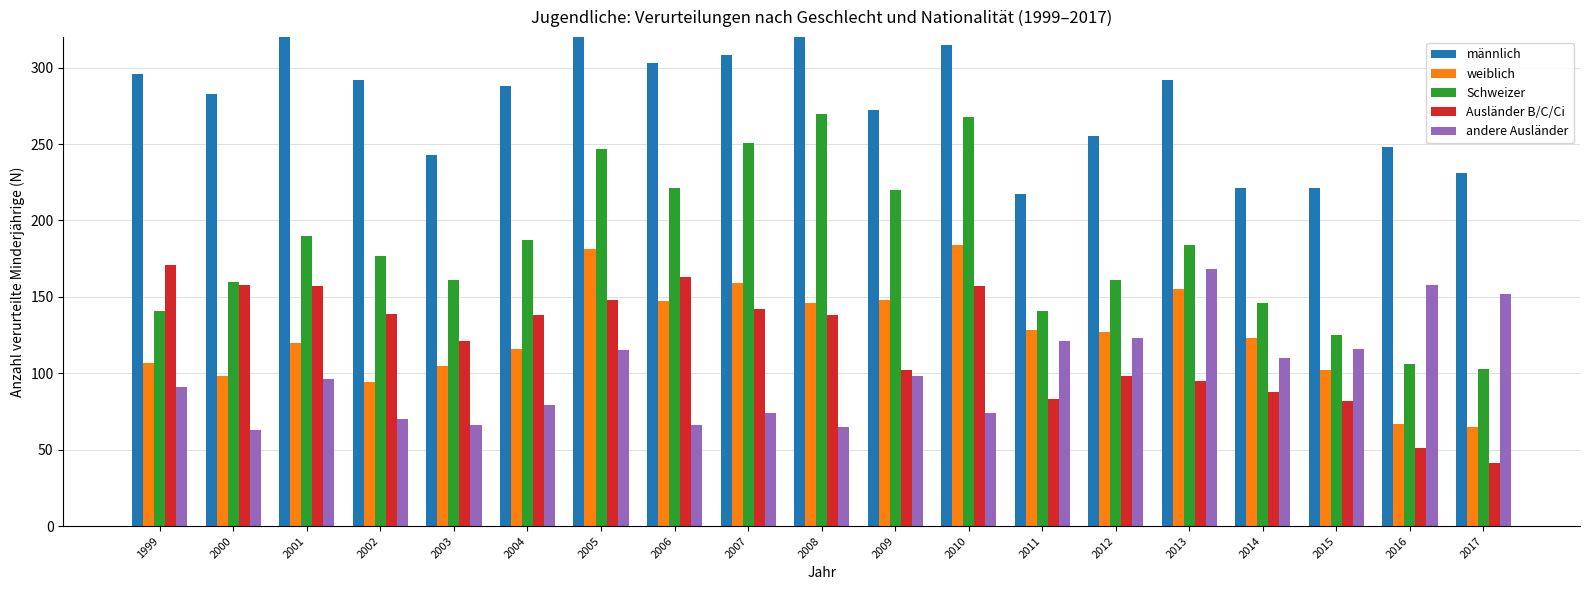

What is the approximate value of weiblich at 2008, to the nearest 50?

150